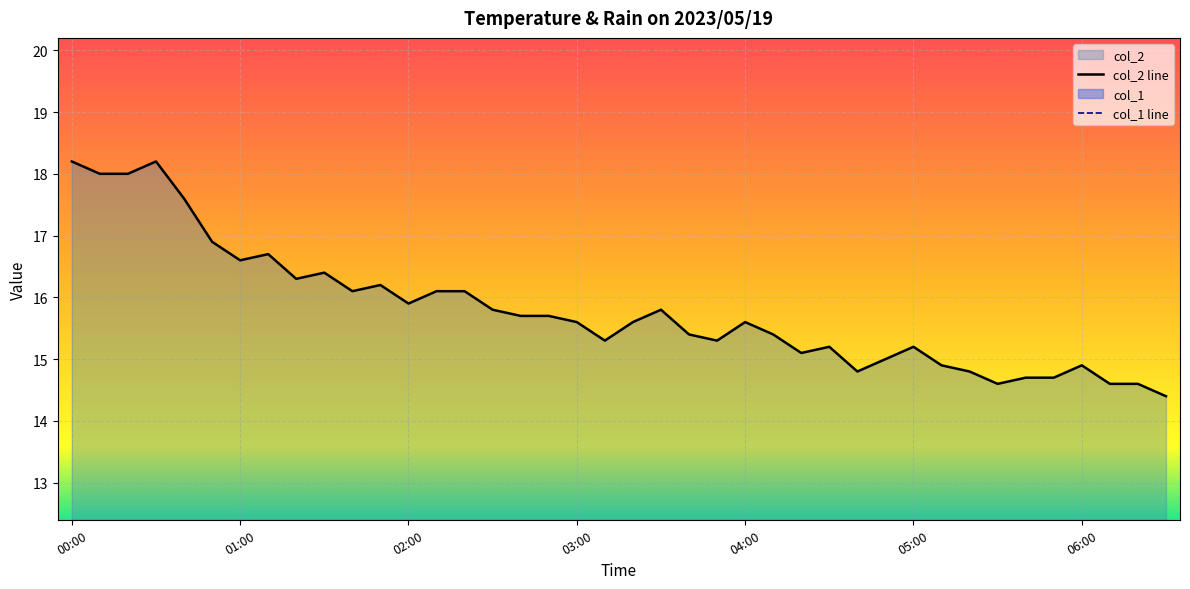

What is the minimum value for col_2 line?

14.4